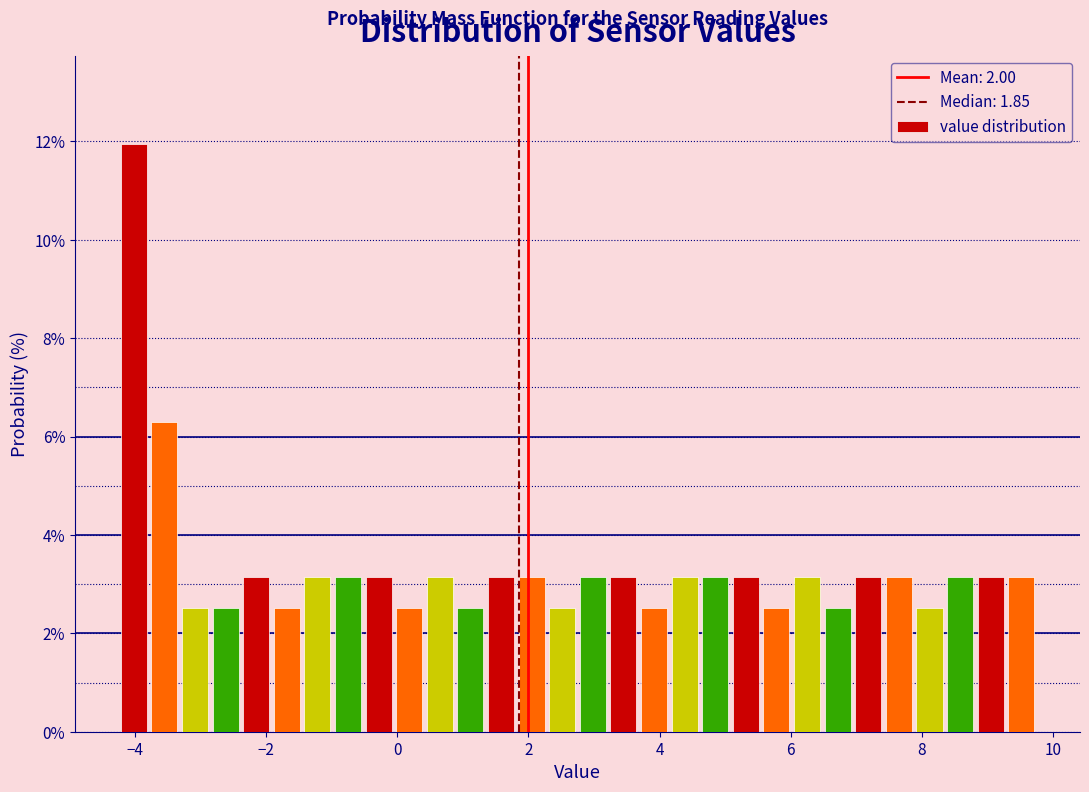

Around what value on the x-axis is the tallest bar? Give the approximate position of its centre, as read against the axis.

-4.0